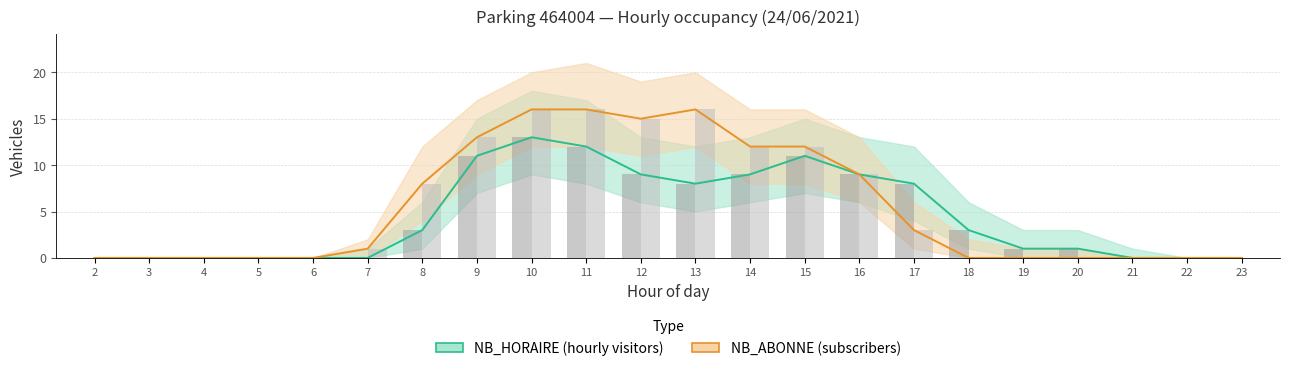

True or false: NB_HORAIRE bars has a value of 8 at 17.

True